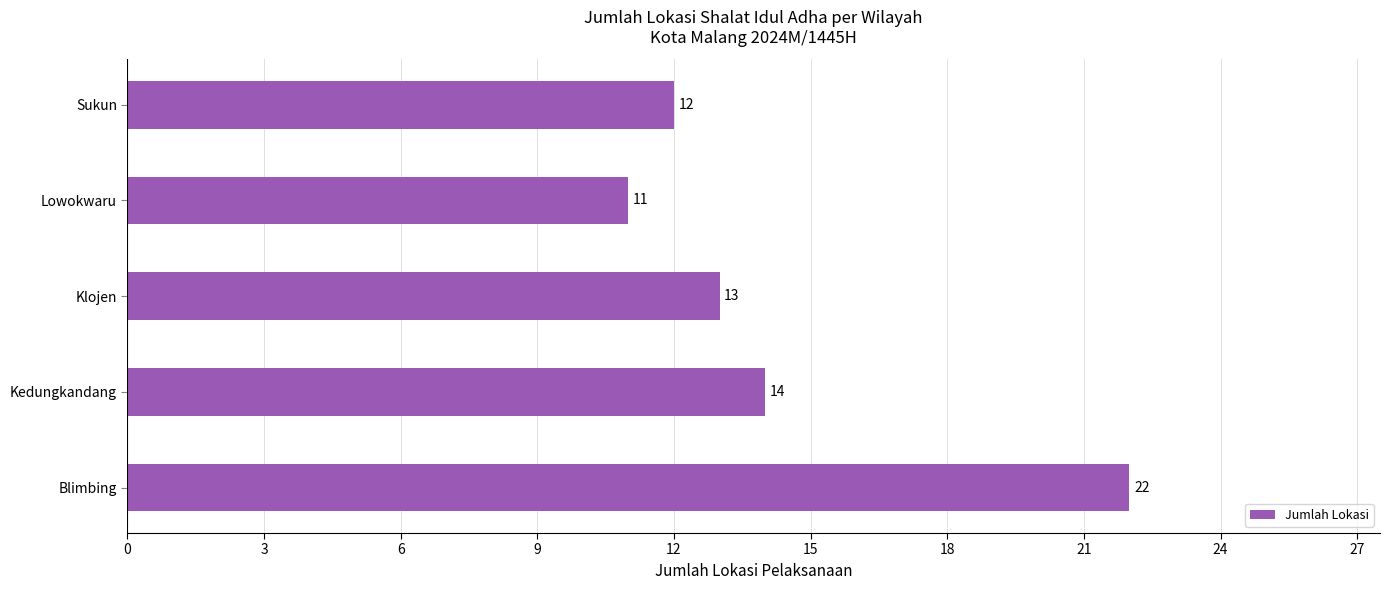

What is the greatest value displayed?

22